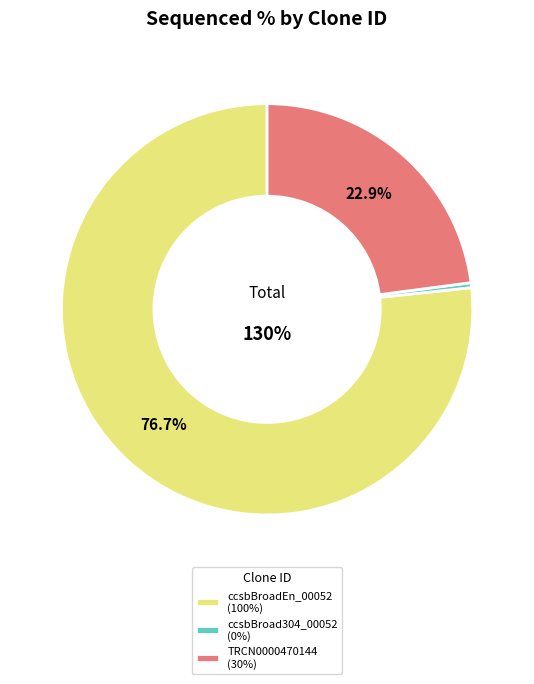

What is the majority slice?

ccsbBroadEn_00052